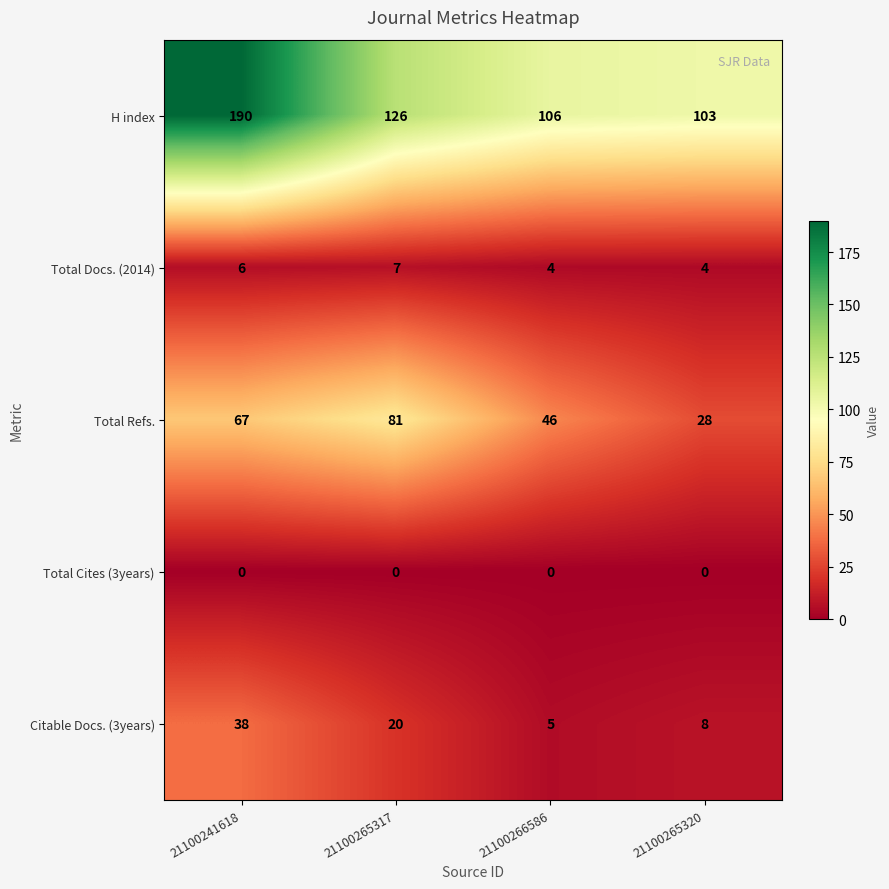

Reading right to left, extract all data points from this chart.

H index: 103	106	126	190
Total Docs. (2014): 4	4	7	6
Total Refs.: 28	46	81	67
Total Cites (3years): 0	0	0	0
Citable Docs. (3years): 8	5	20	38